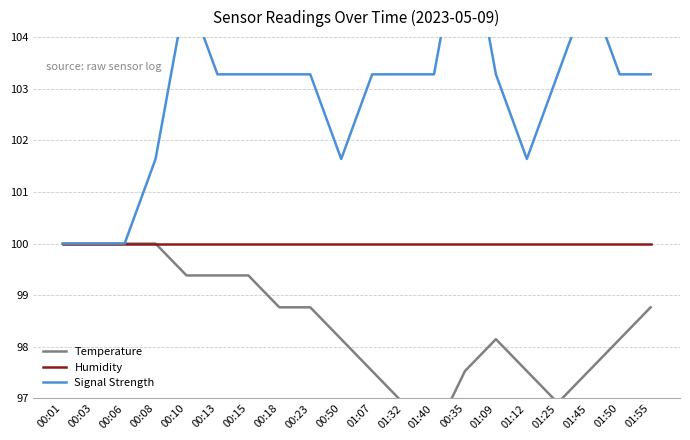

What is the smallest value displayed?

96.3